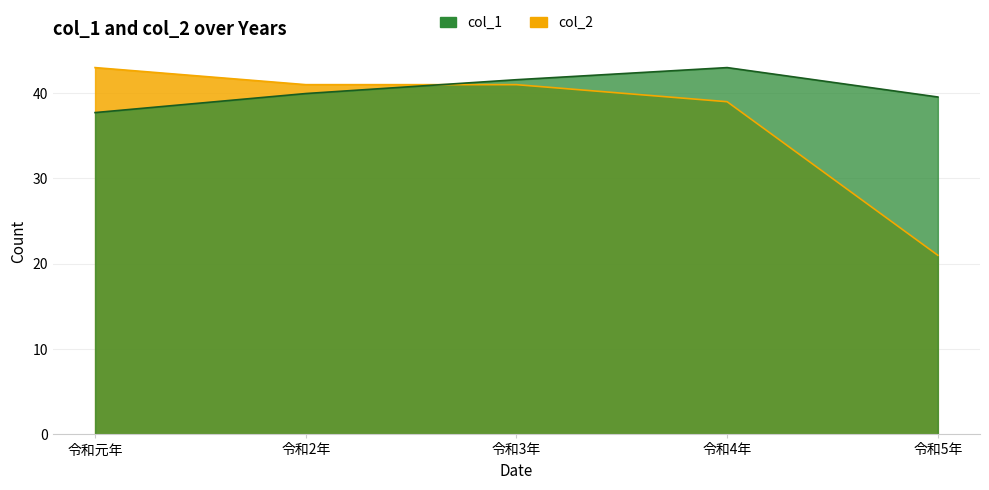

Reading left to right, what are all the values shown in this chart?

col_1: 37.7	40.0	41.6	43.0	39.6
col_2: 43.0	41.0	41.0	39.0	21.0